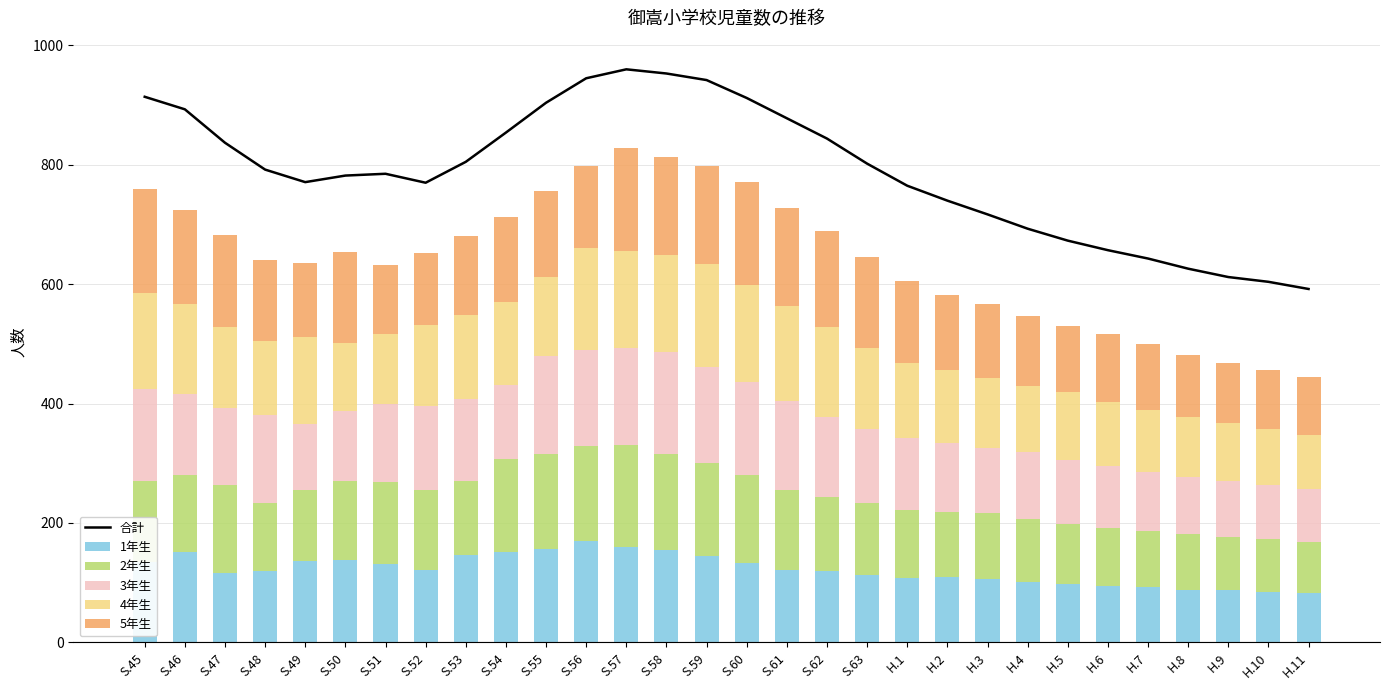

Is the value of 4年生 at S.48 greater than the value of 5年生 at S.47?

No